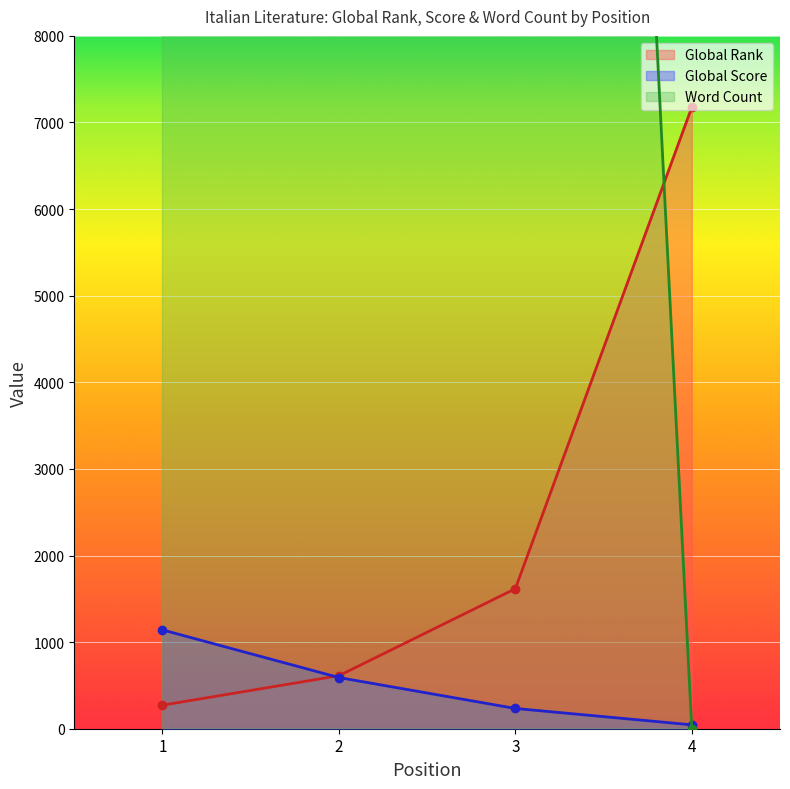

How many data points in Global Score are less than 591?

2